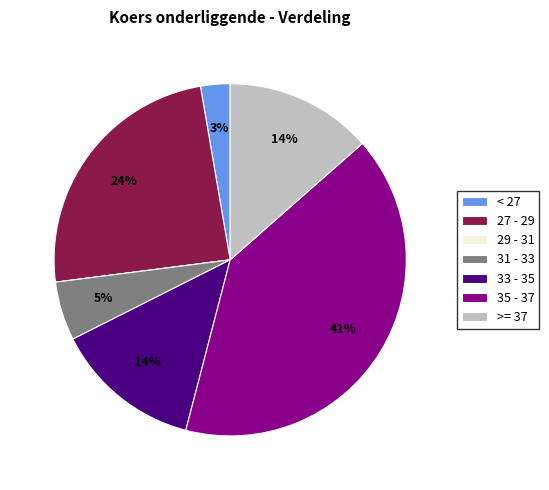

Which category has the biggest portion of the pie?

35 - 37